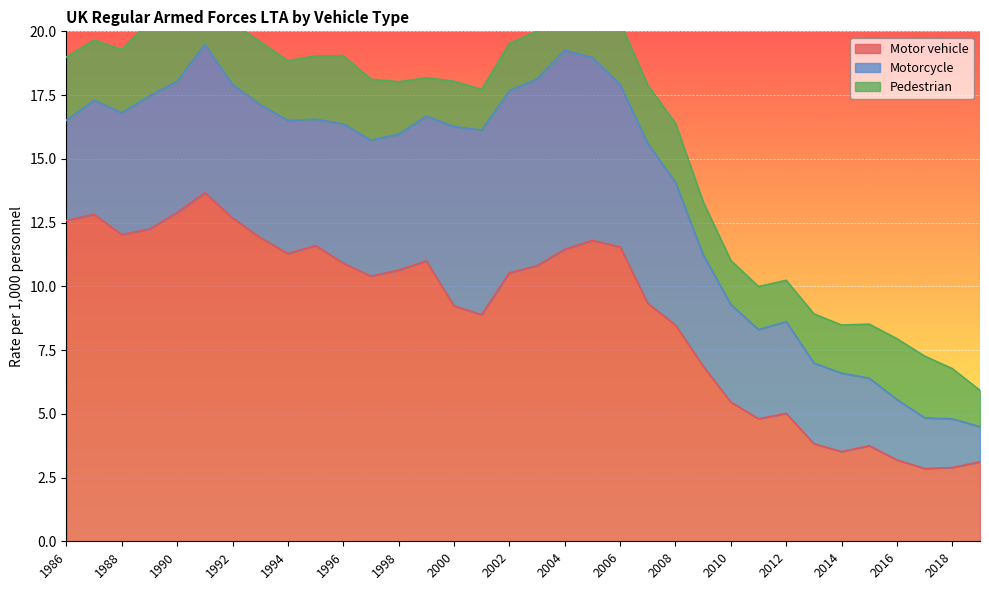

Where is the first local maximum for Motorcycle?

1989